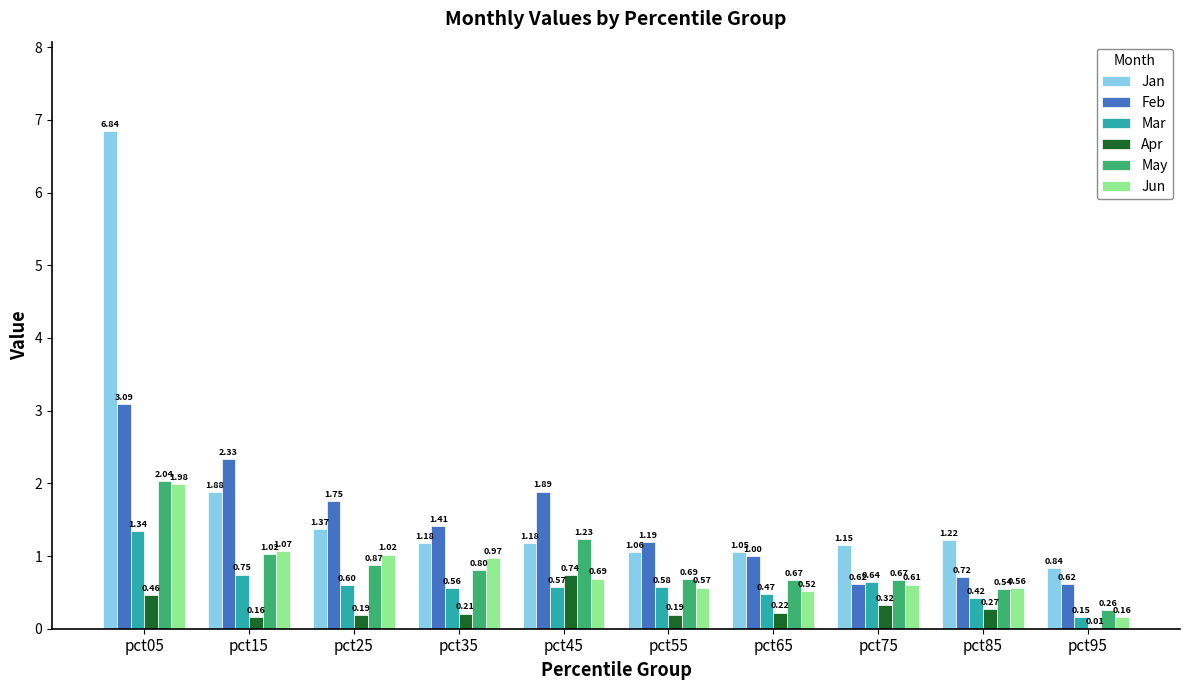

Between pct35 and pct95, which series saw the biggest shift?

Jun